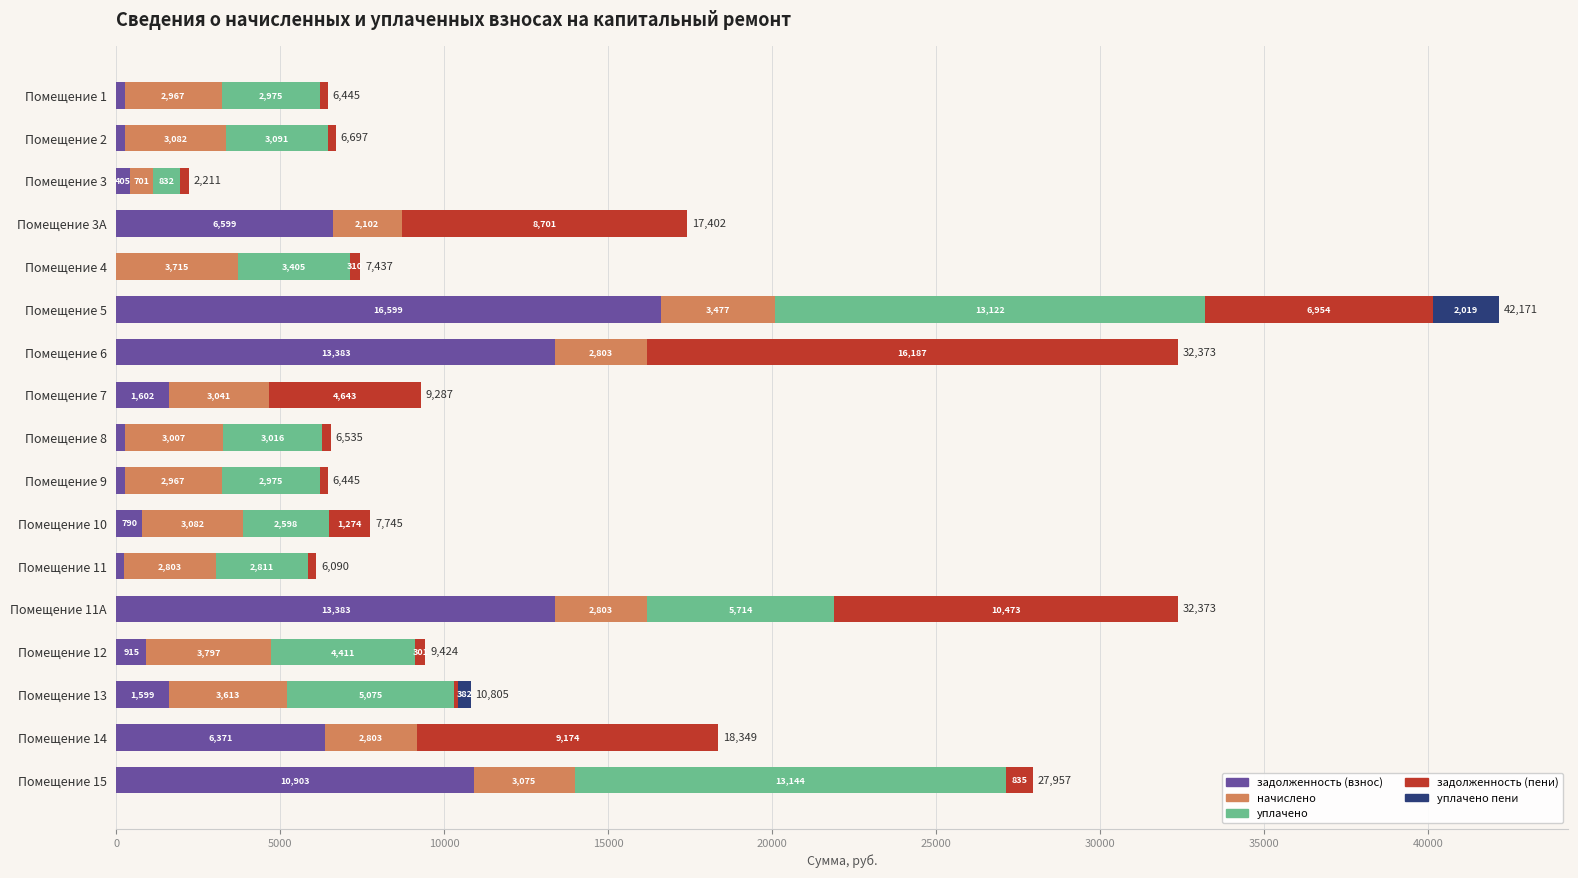

What is the approximate value of задолженность (взнос) at Помещение 6?

13383.4